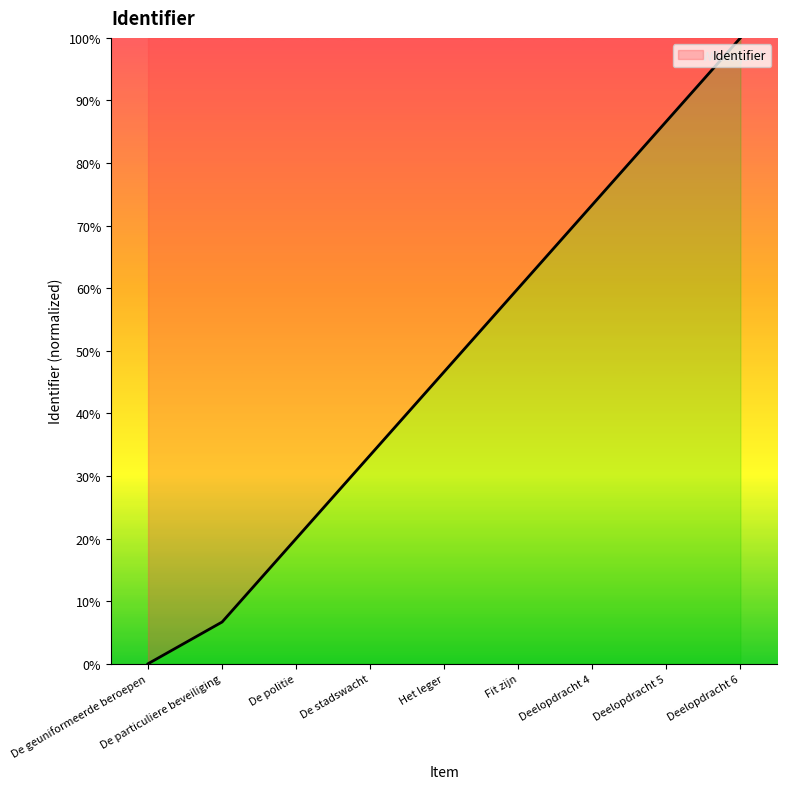

What is the greatest value displayed?

100.0